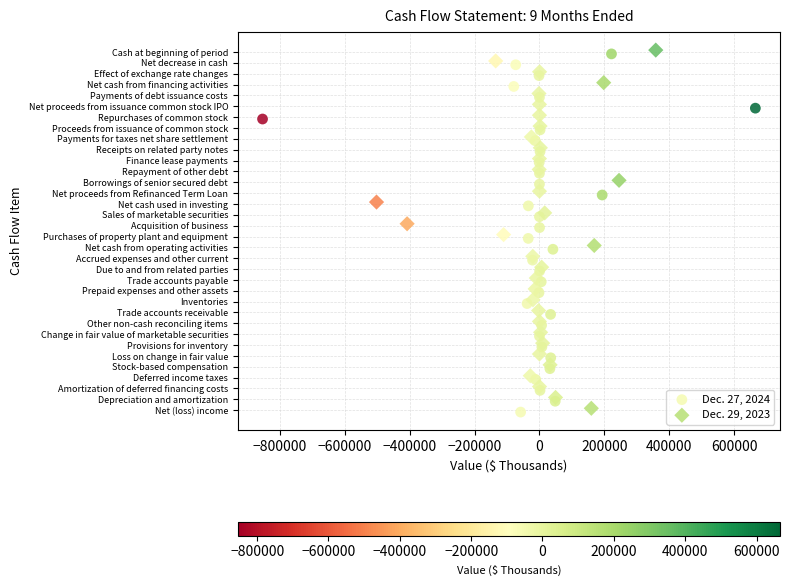

What are all the series names shown in the legend?

Dec. 27, 2024, Dec. 29, 2023